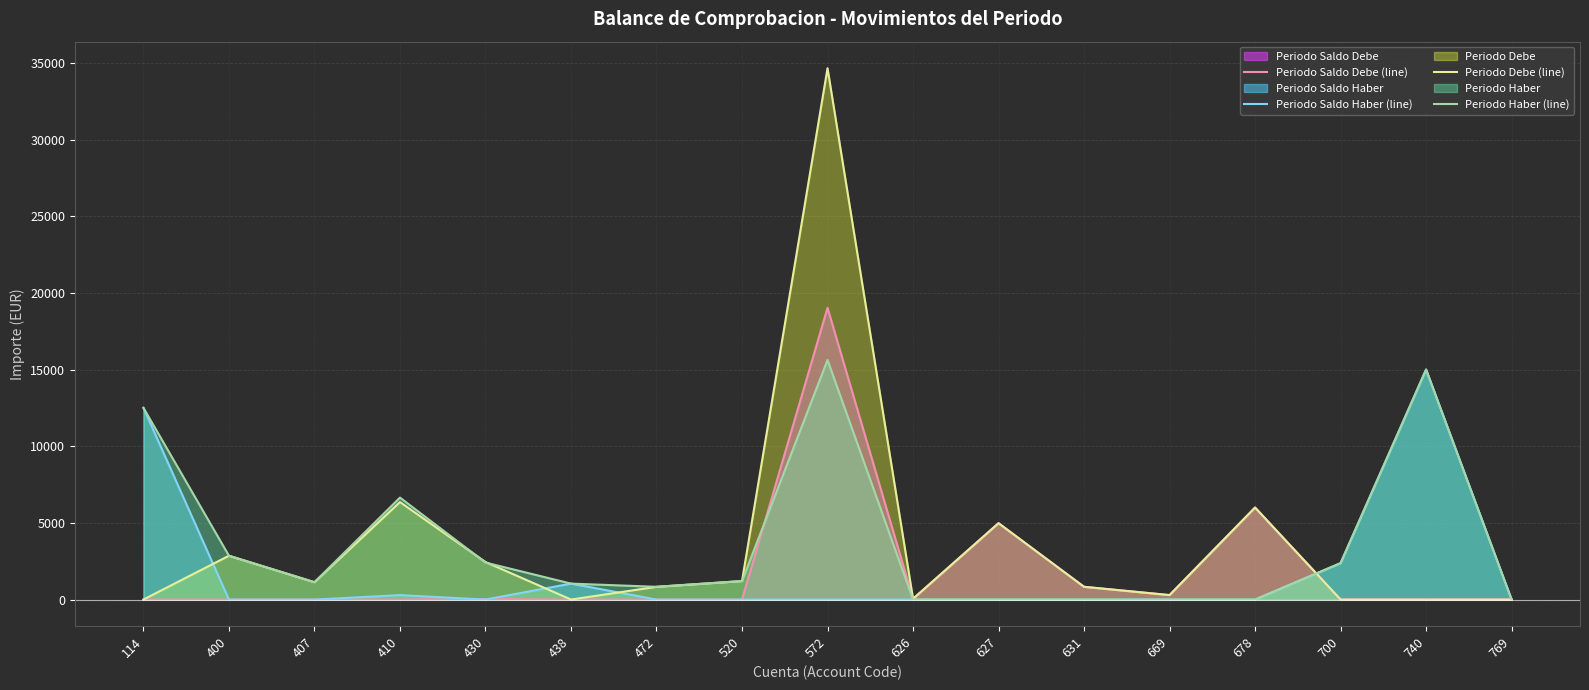

True or false: Periodo Debe (line) and Periodo Saldo Haber (line) intersect in this chart.

True